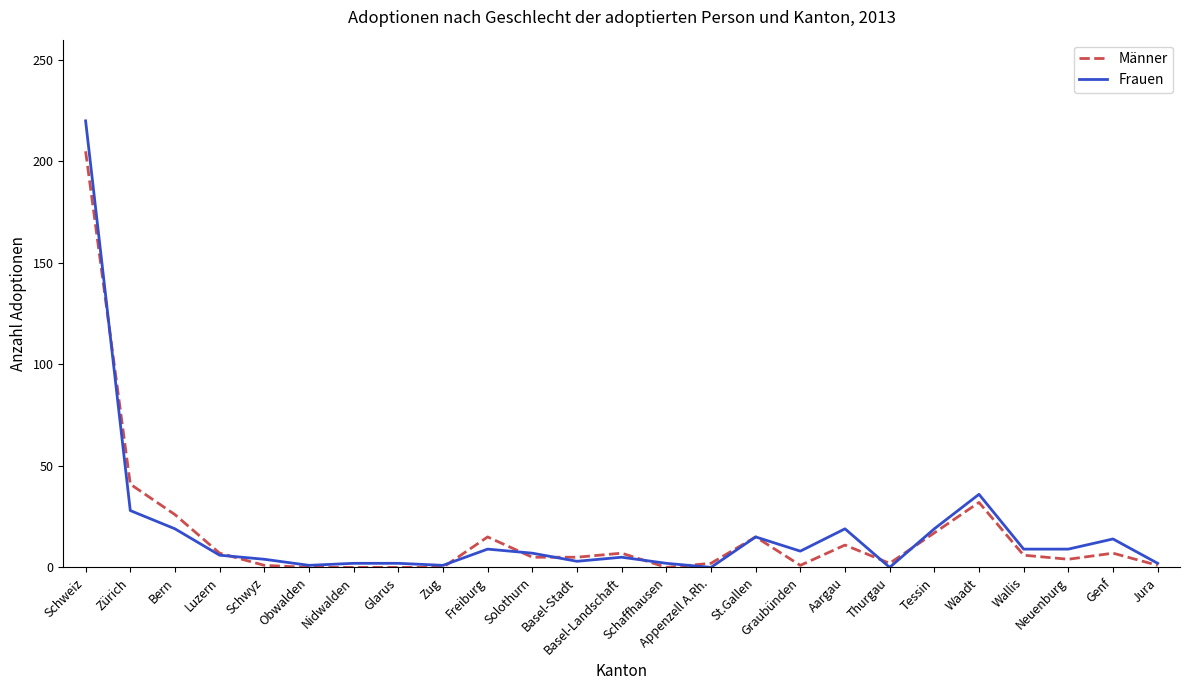

How many lines are shown in the chart?

2